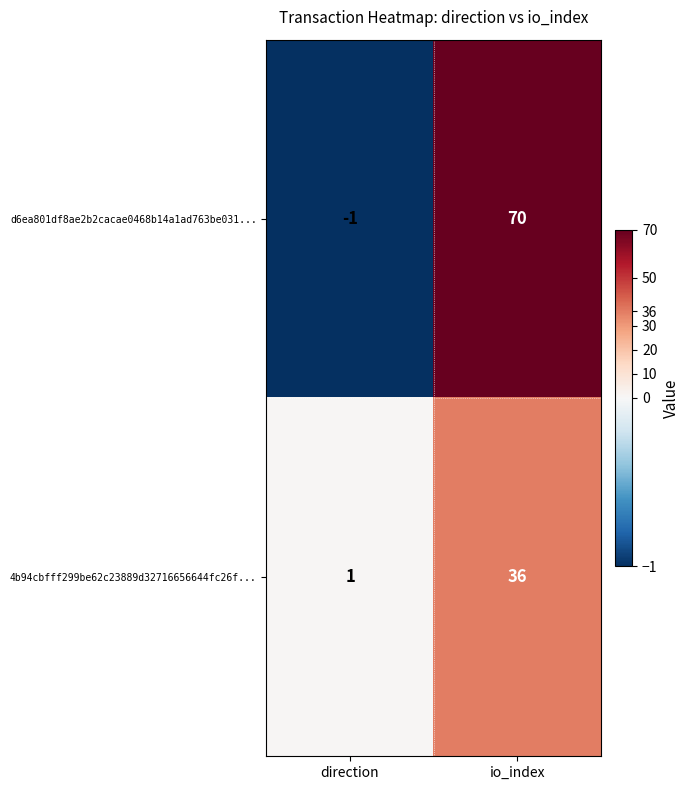

Which category has the highest value in the 4b94cbfff299be62c23889d32716656644fc26f... series?

io_index